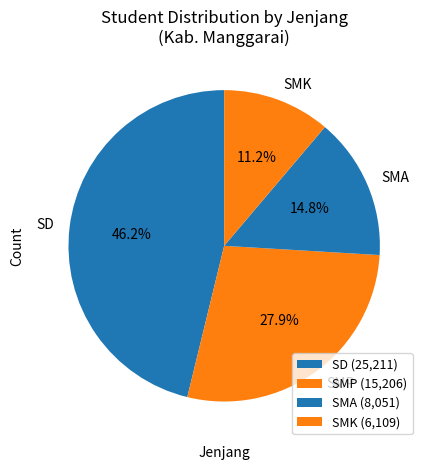

Combined, do SMP and SMA account for over 50%?

No